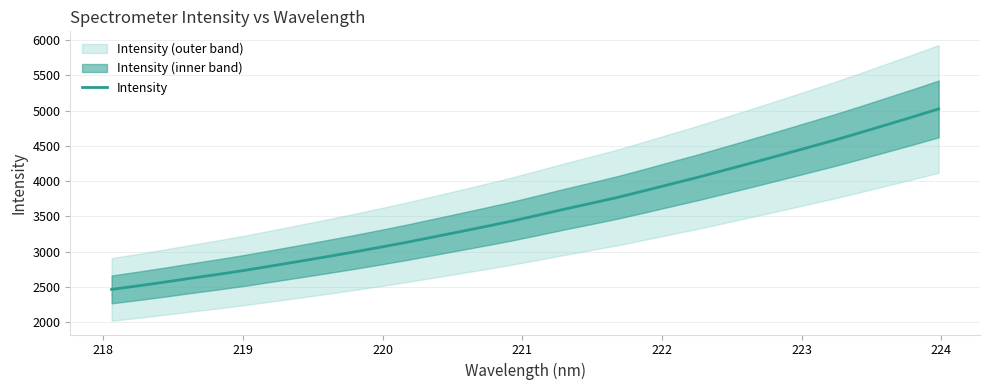

Count the number of categories in the chart.

32